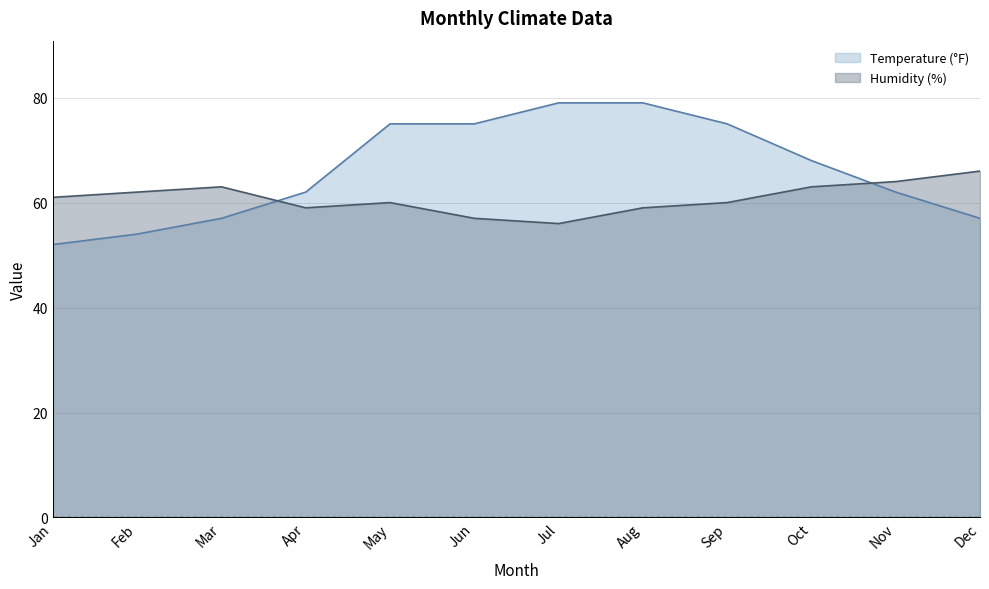

How many series are shown in this chart?

2